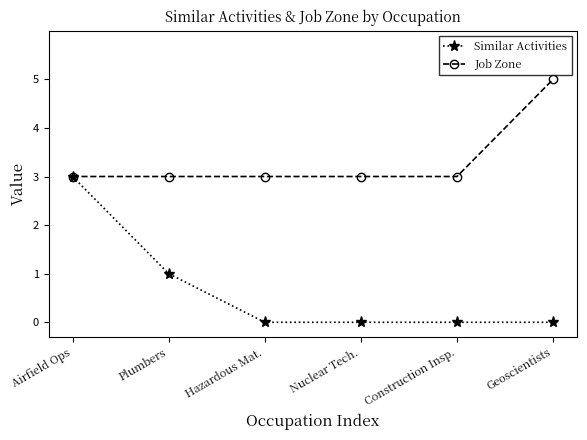

What is the average value of the Job Zone series?

3